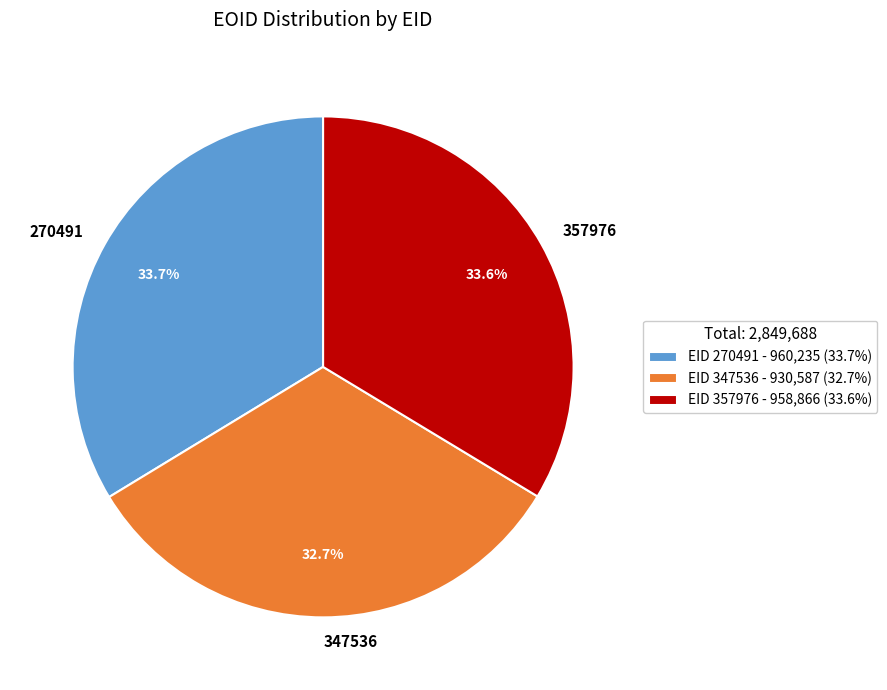

Does 357976 account for over 50% of the chart?

No